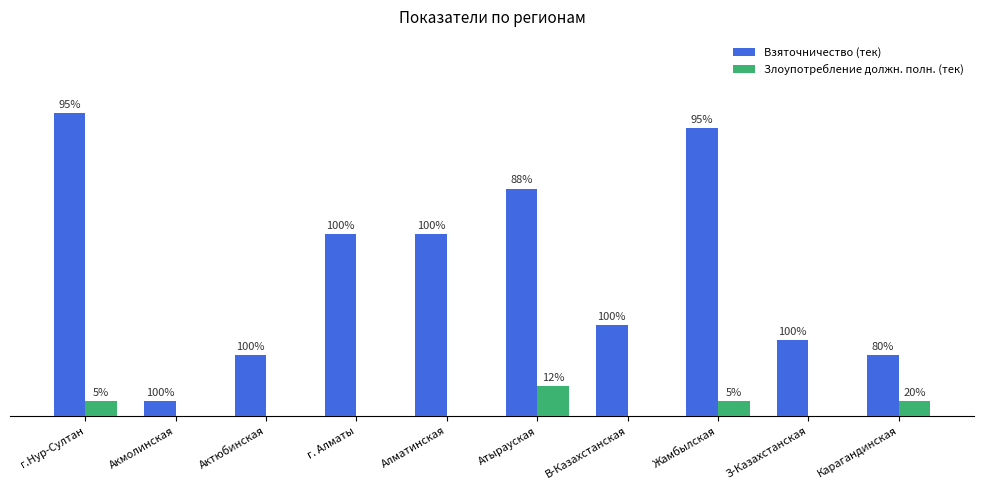

What is the label of the 1st bar from the left?

г.Нур-Султан